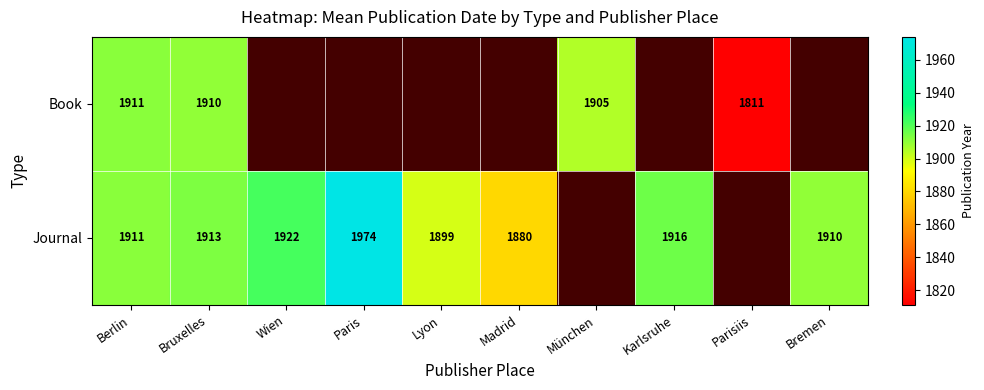

Which category has the lowest value across all series?

Wien